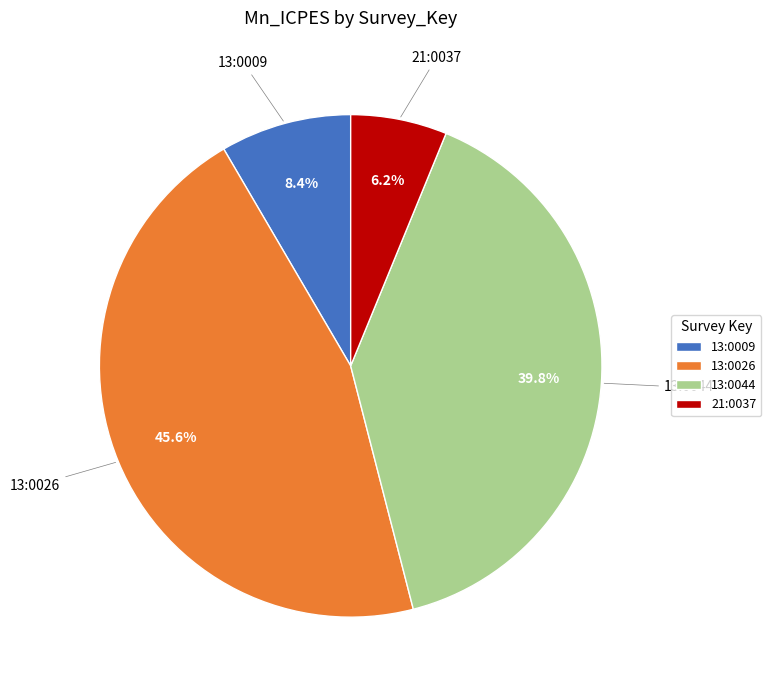

To the nearest percent, what percentage of the pie is 13:0026?

46%